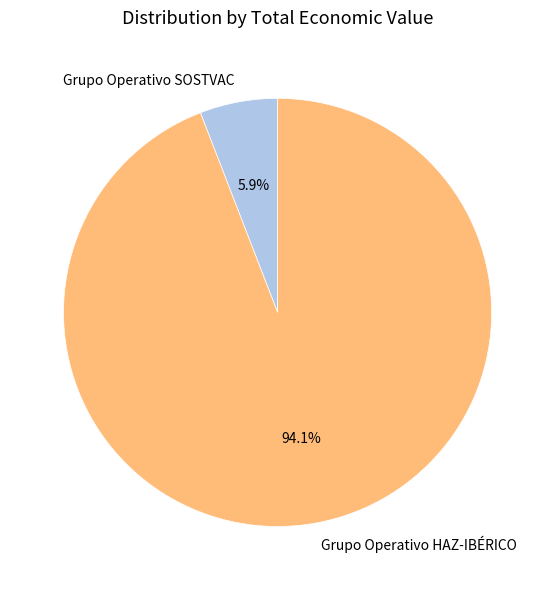

True or false: Grupo Operativo HAZ-IBÉRICO accounts for 83% of the total.

False